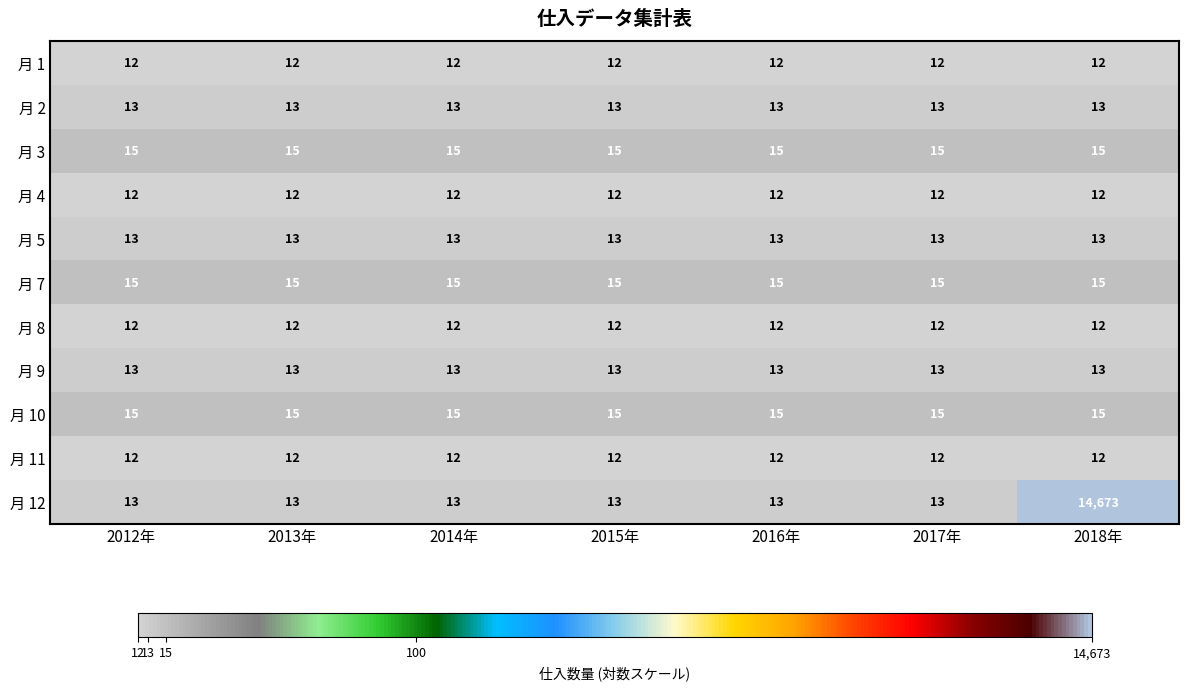

What is the approximate value of 月 8 at 2012年?

12